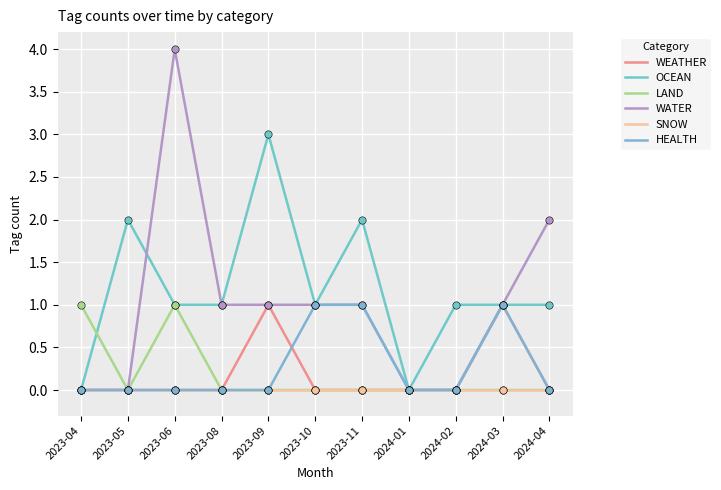

At which category is the sum across all series the highest?

2023-06